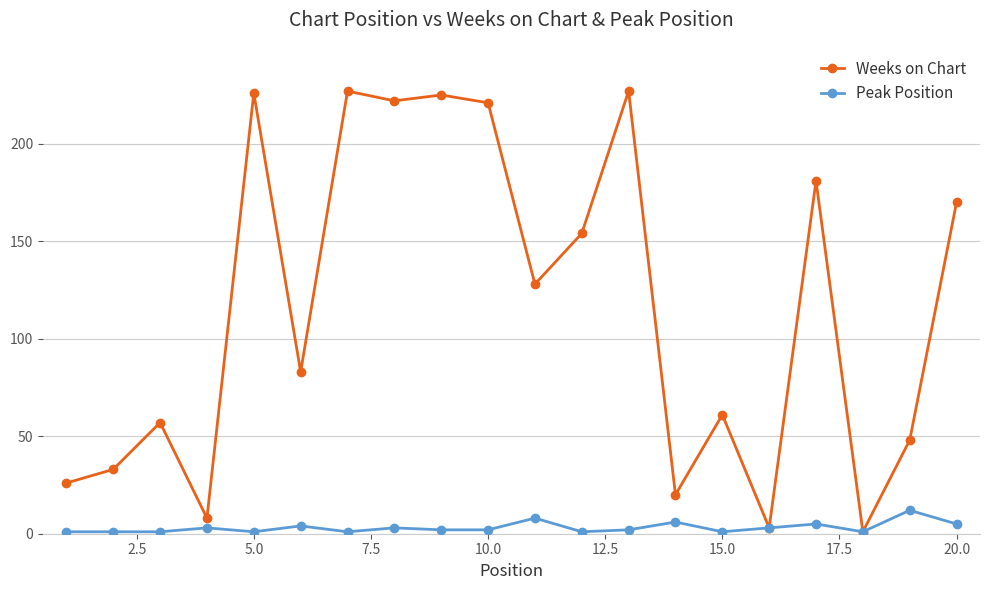

Which series has the widest spread of values?

Weeks on Chart